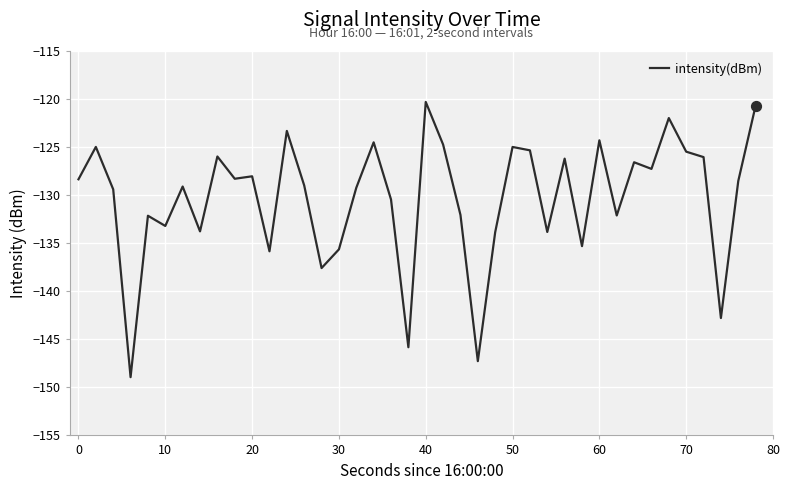

What is the maximum value shown in the chart?

-120.3